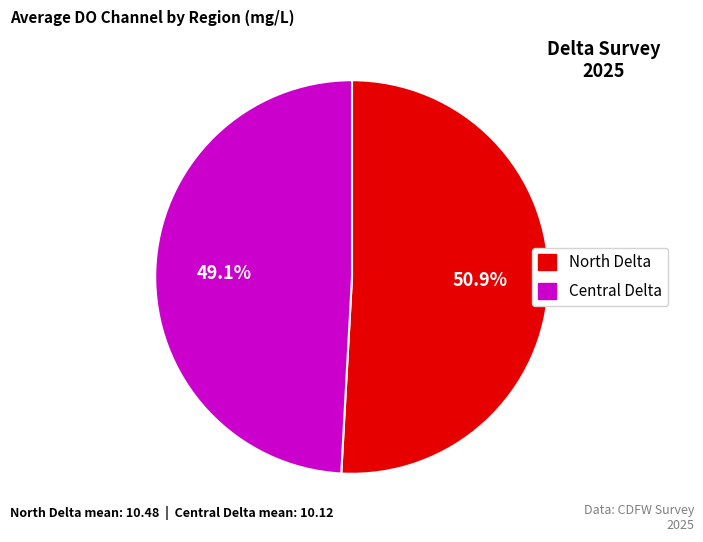

How much of the chart is everything except North Delta?

49.1%